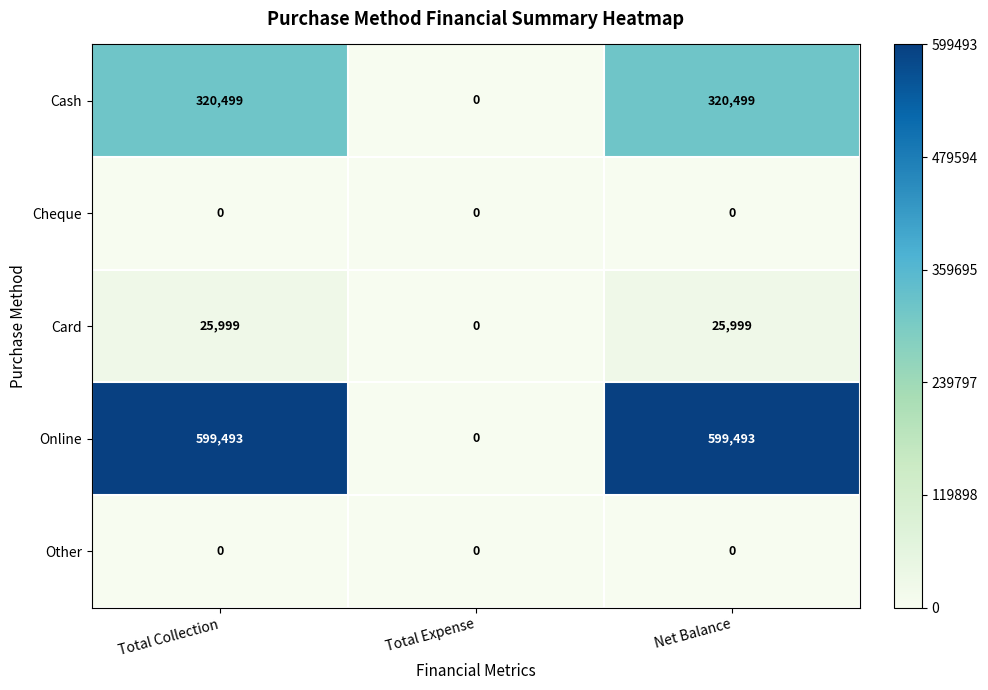

What is the sum of the Card values at Total Collection and Net Balance?

51998